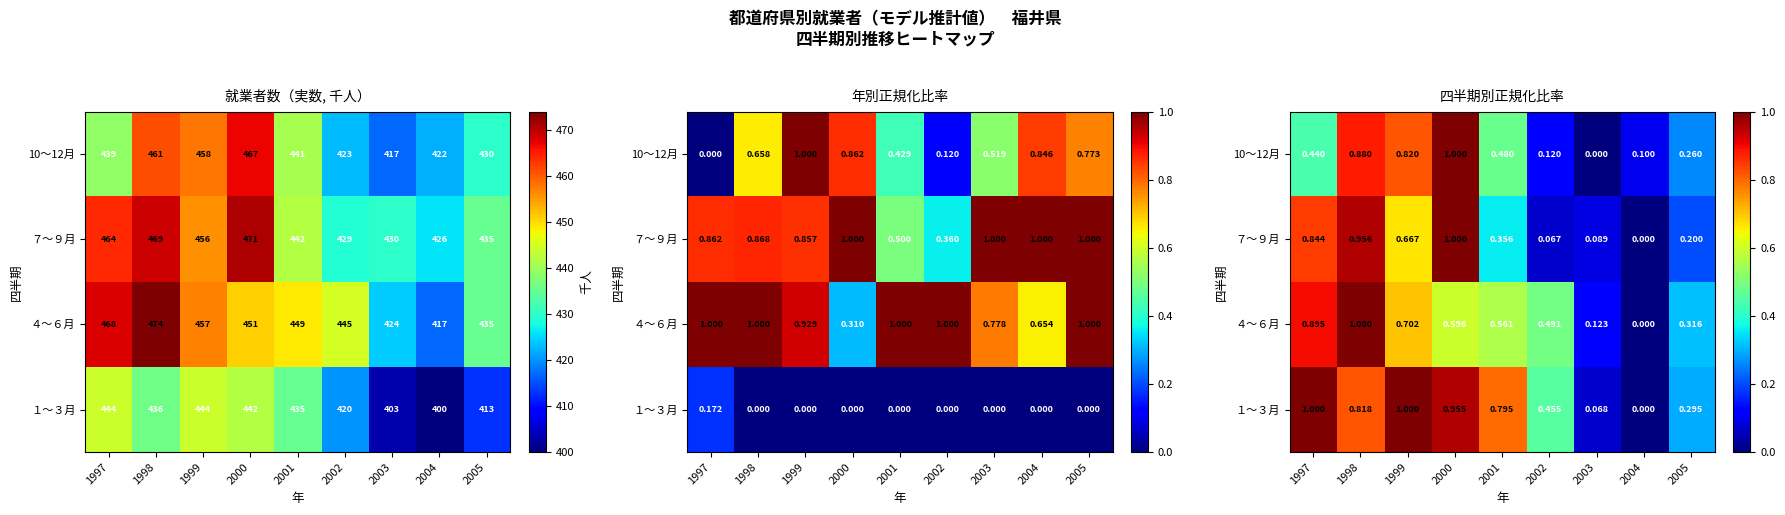

At which category is the sum across all series the highest?

1998